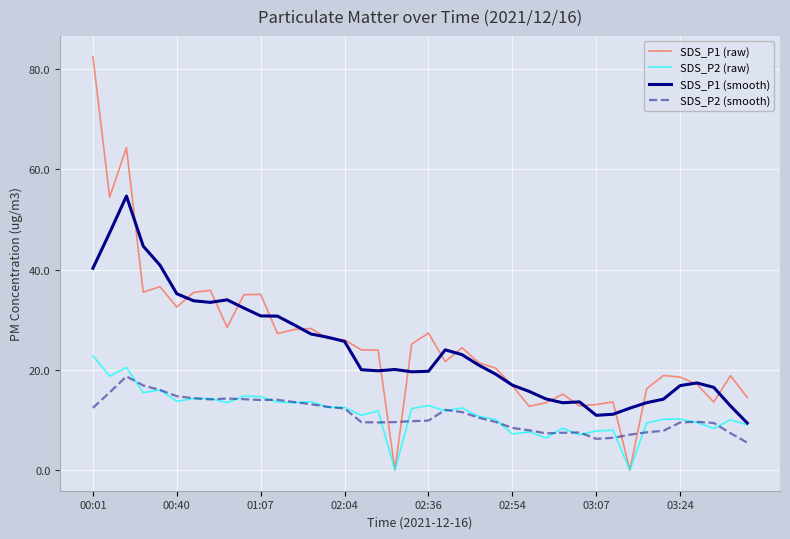

Which series has the widest spread of values?

SDS_P1 (raw)